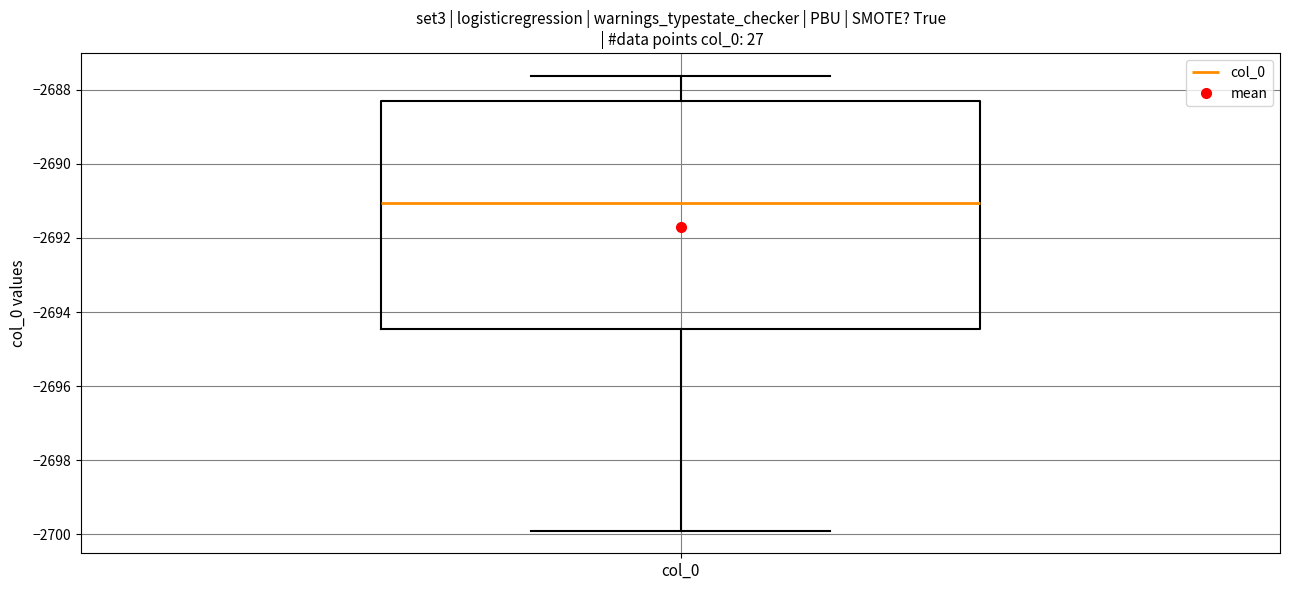

Where does the upper whisker of the box for col_0 end on the y-axis? The values are not printed on the chart, so give them approximately, as read against the axis.

-2687.6